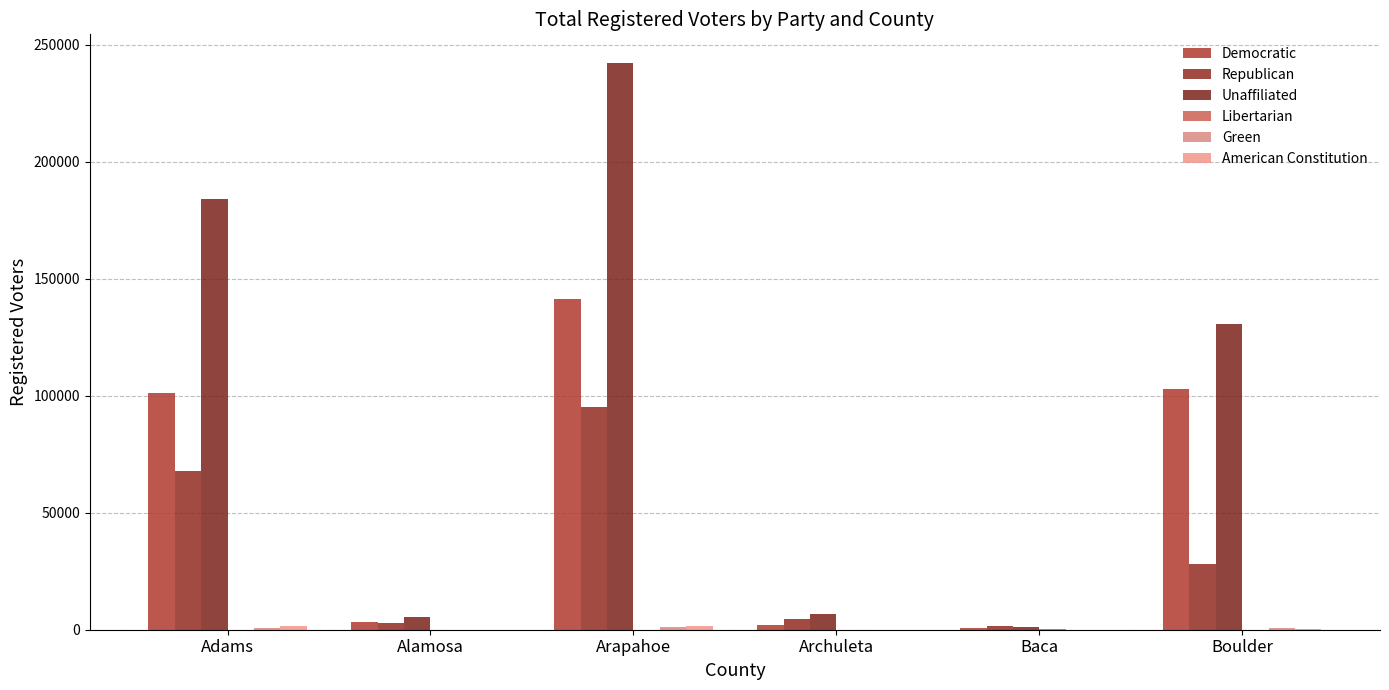

What is the difference between the highest and lowest values at Alamosa?

5595